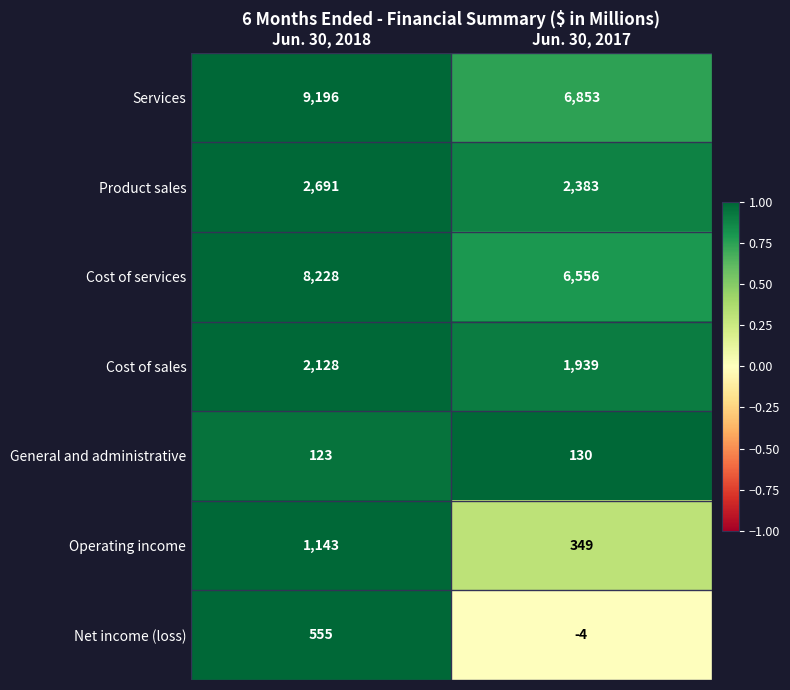

The Net income (loss) series shows 555 at Jun. 30, 2018. True or false?

True